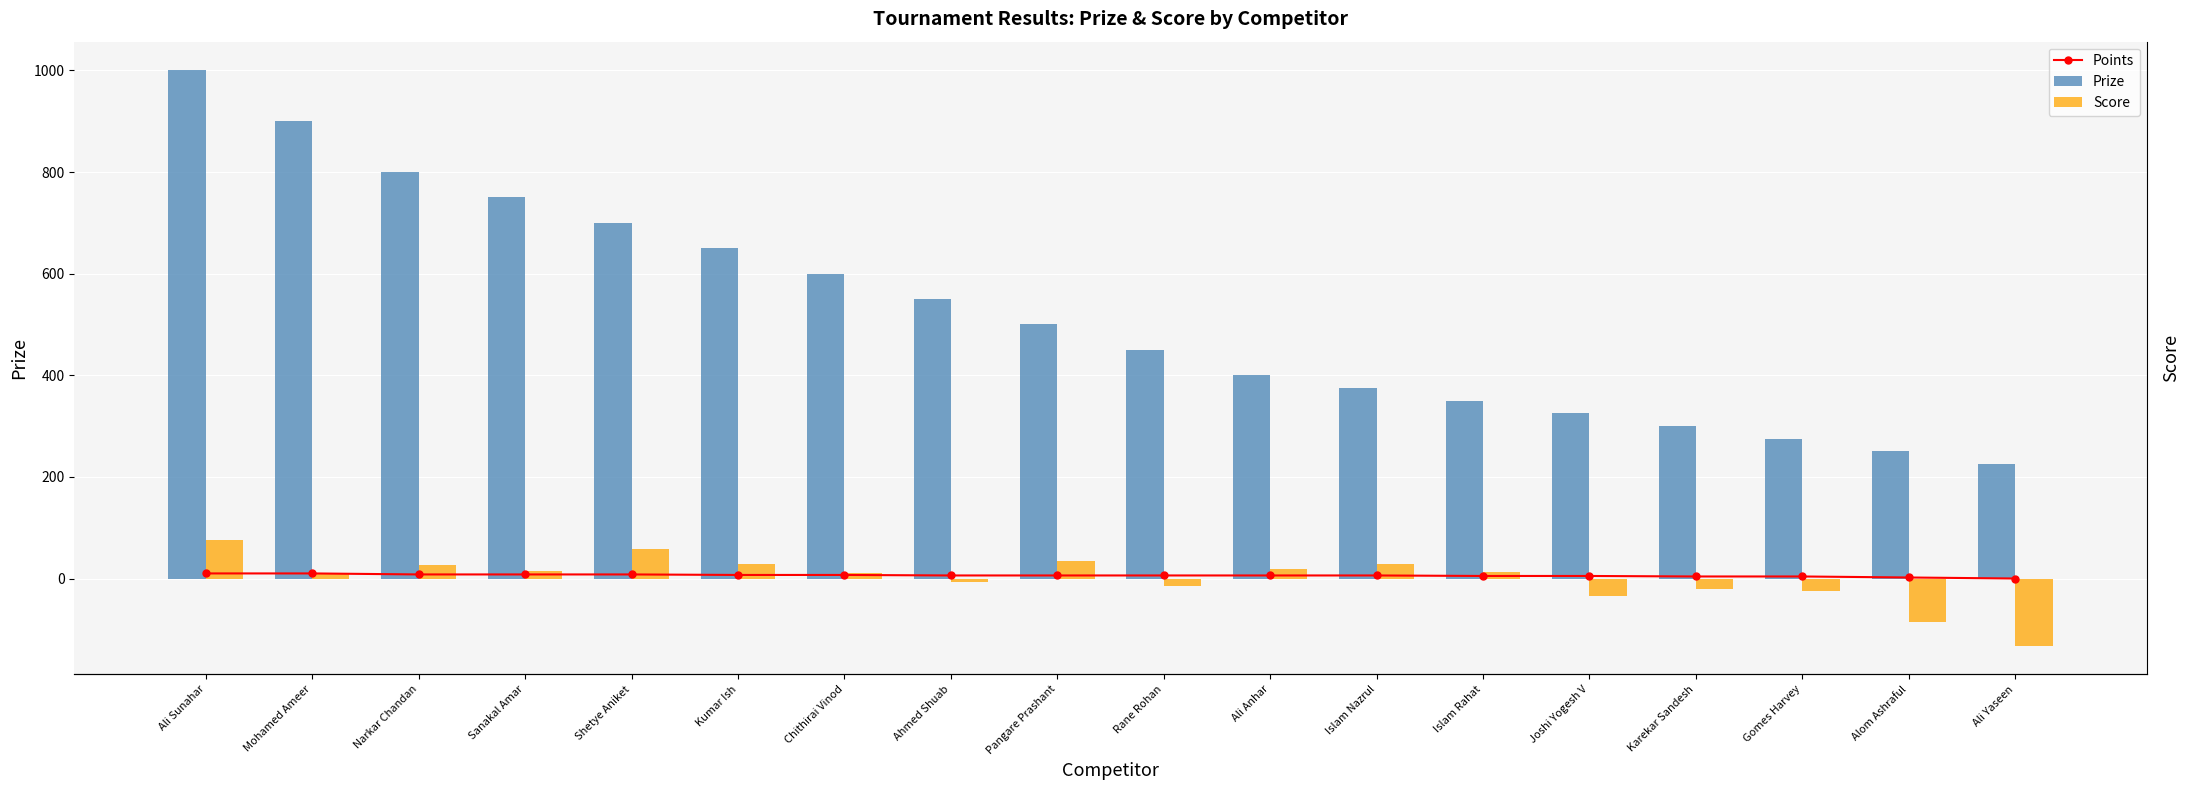

At how many categories does at least one series exceed 709?

4